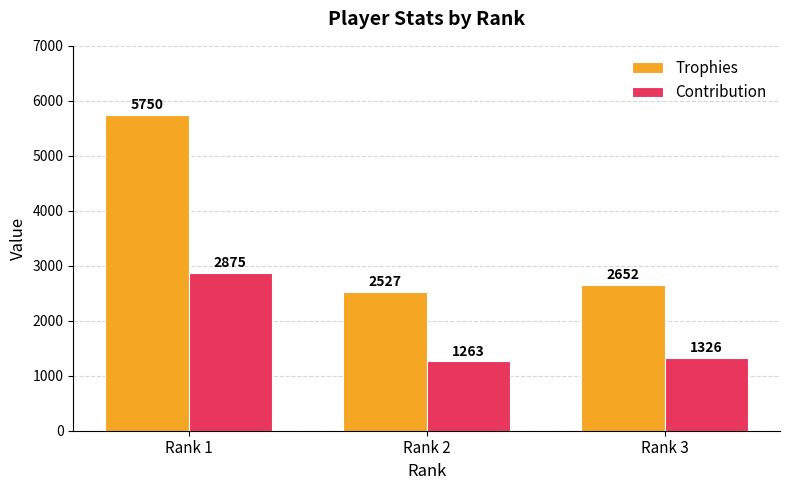

Where is Trophies nearest to the value 4138?

Rank 3